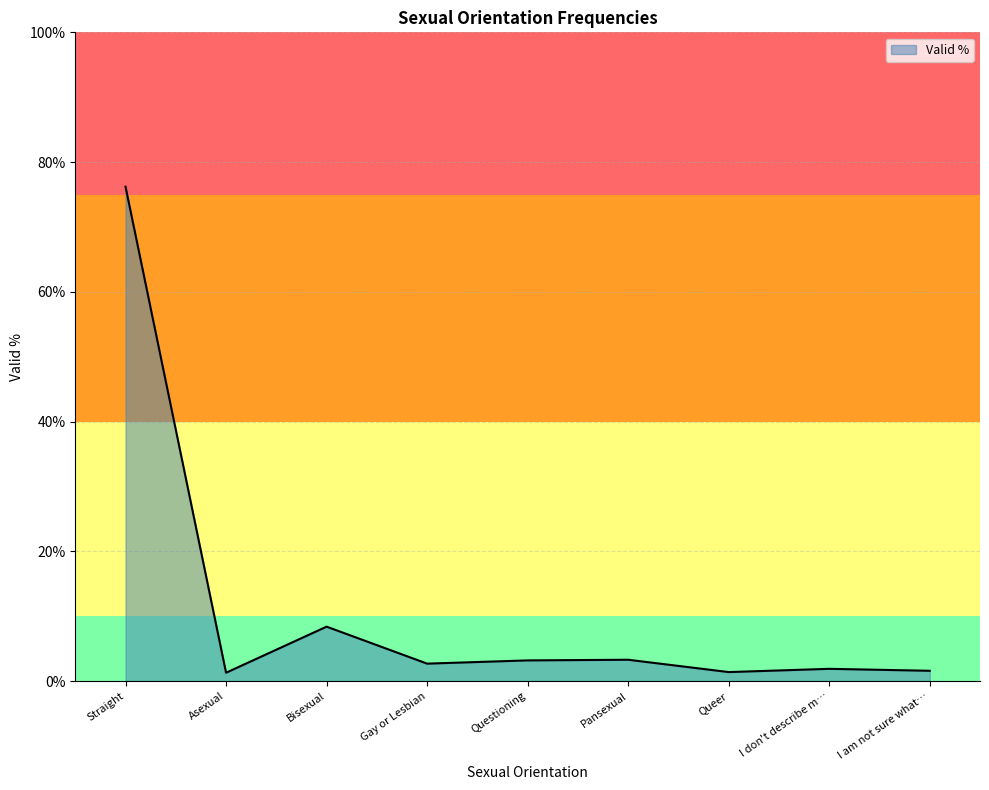

Which category has the highest value across all series?

Straight